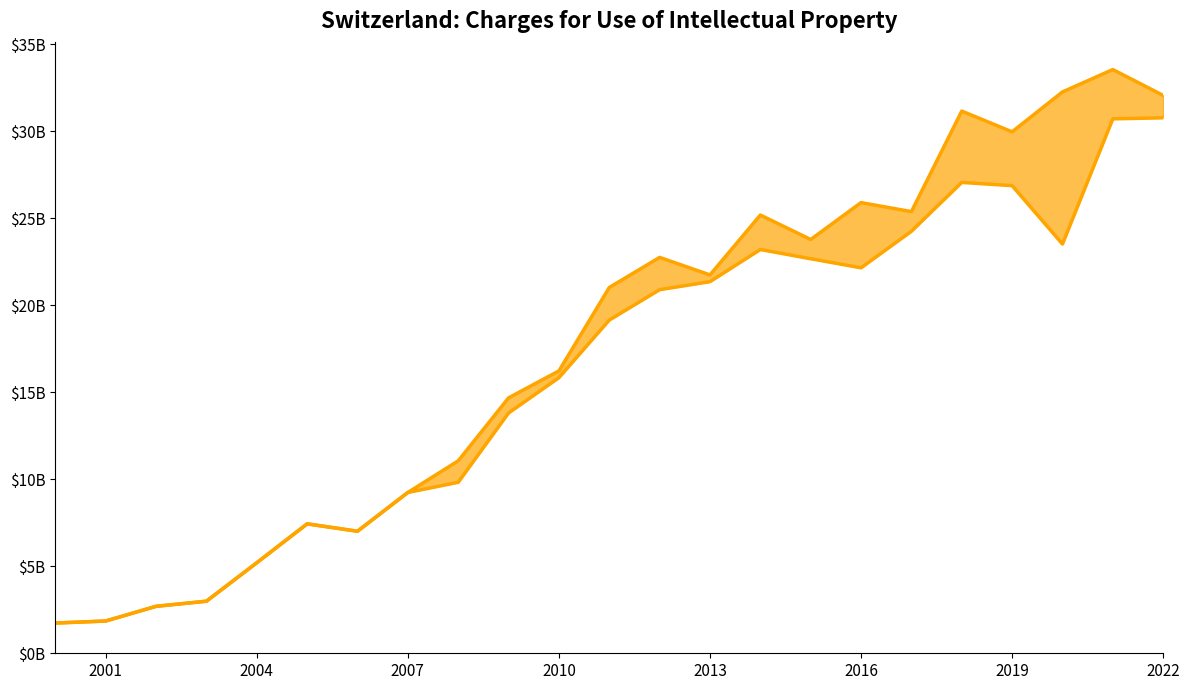

How many lines are shown in the chart?

2